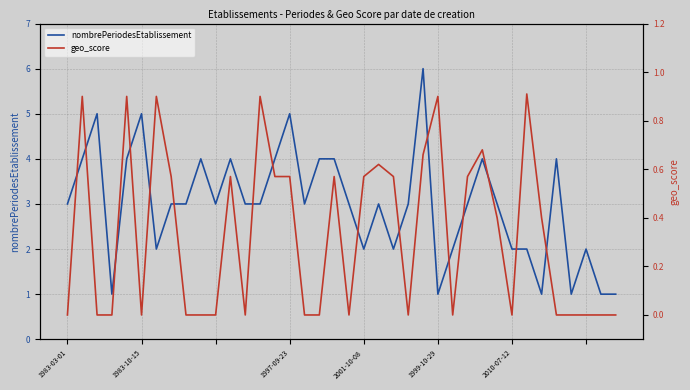

At which category does the chart reach its peak across all series?

24